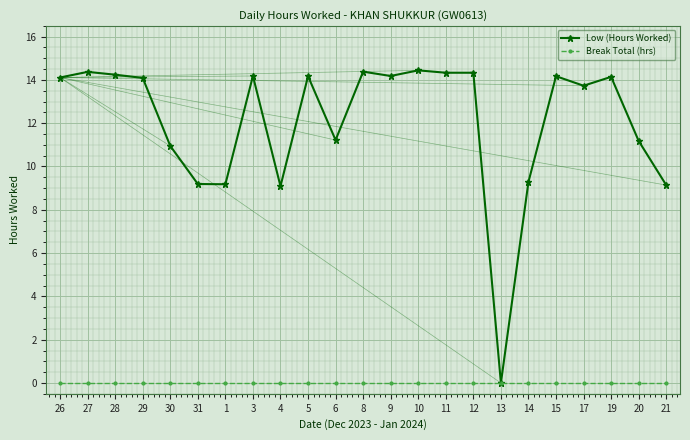

True or false: Low (Hours Worked) has more than 0 points higher than both neighbors.

True